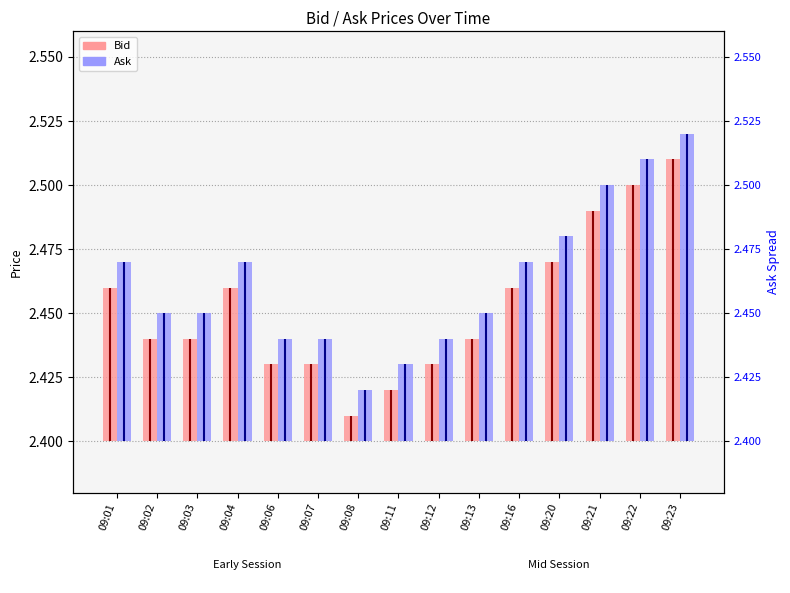

Reading right to left, extract all data points from this chart.

Bid: 09:23=0.1	09:22=0.1	09:21=0.1	09:20=0.1	09:16=0.1	09:13=0.0	09:12=0.0	09:11=0.0	09:08=0.0	09:07=0.0	09:06=0.0	09:04=0.1	09:03=0.0	09:02=0.0	09:01=0.1
Ask: 09:23=0.1	09:22=0.1	09:21=0.1	09:20=0.1	09:16=0.1	09:13=0.1	09:12=0.0	09:11=0.0	09:08=0.0	09:07=0.0	09:06=0.0	09:04=0.1	09:03=0.1	09:02=0.1	09:01=0.1